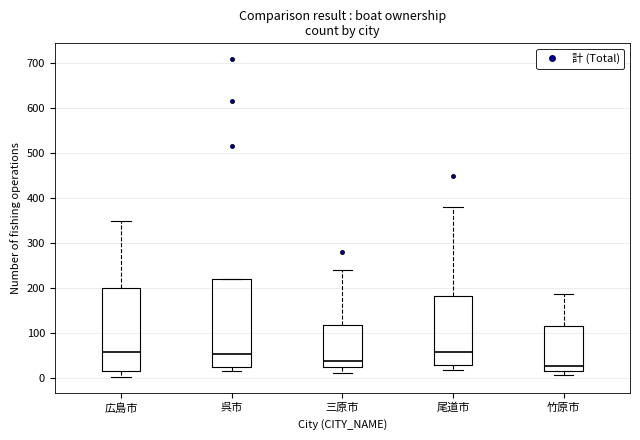

Which box is the tallest, from its lower edge to its upper edge?

呉市